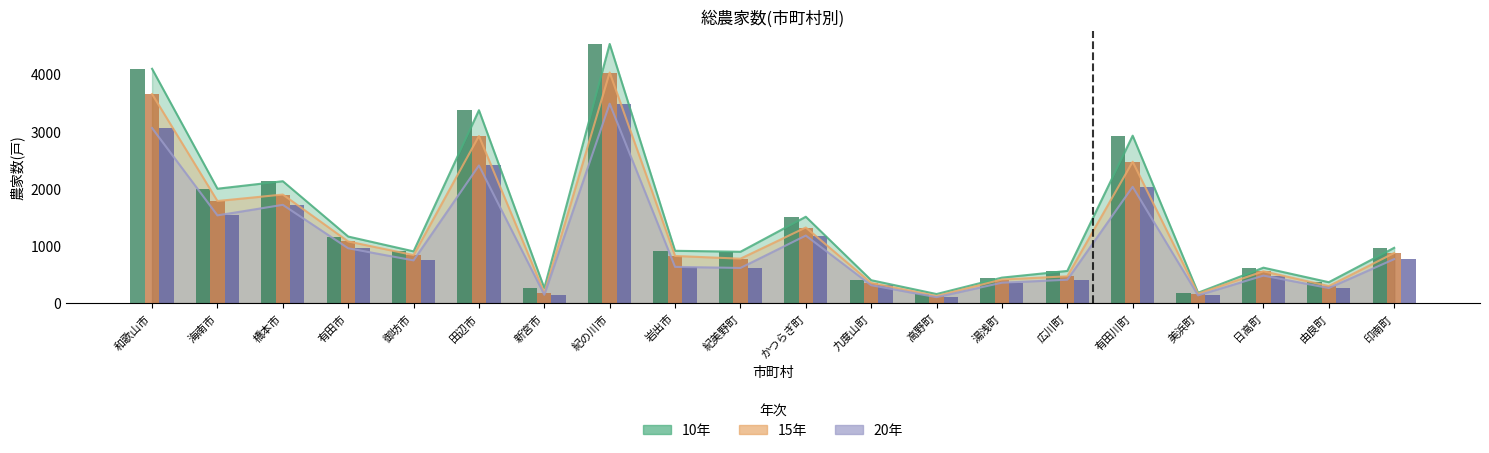

How many data points in 20年 are less than 744?

10